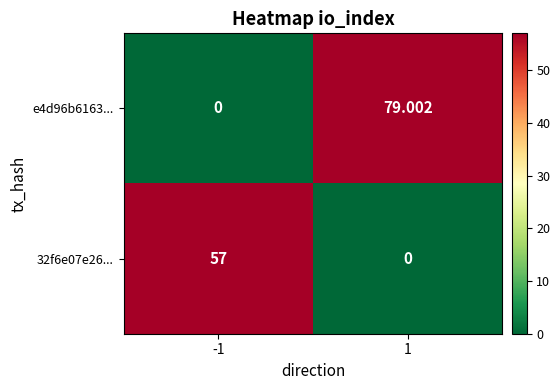

Reading right to left, list all the values displayed in this chart.

e4d96b6163...: 1=79.0	-1=0.0
32f6e07e26...: 1=0.0	-1=57.0